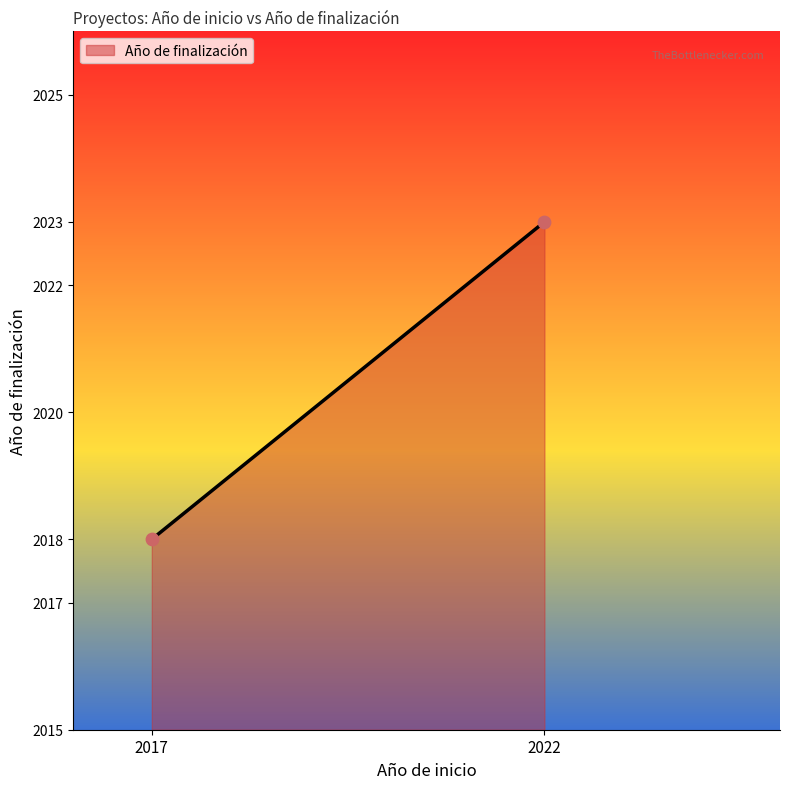

What is the average X value?

2020